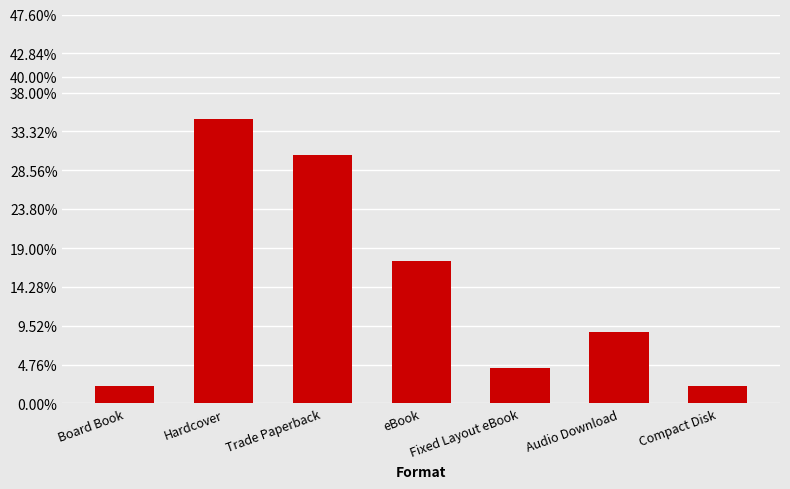

Approximately how many times larger is the value at Audio Download compared to Board Book?

4.0